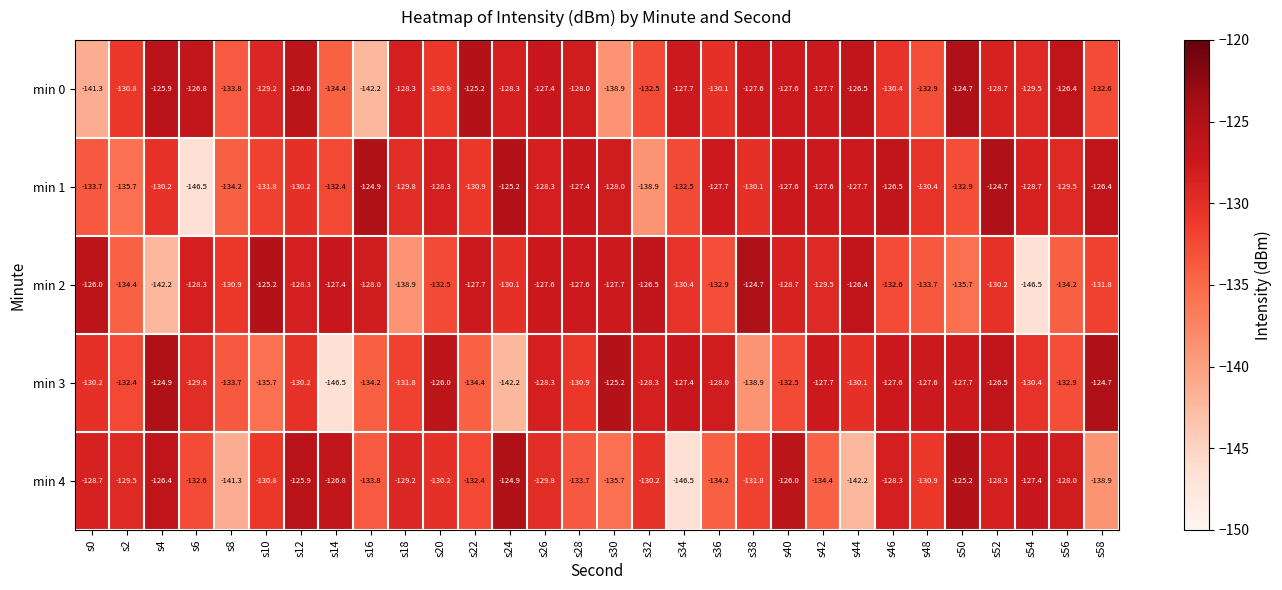

Is it true that min 4 equals -132.4 at s22?

True